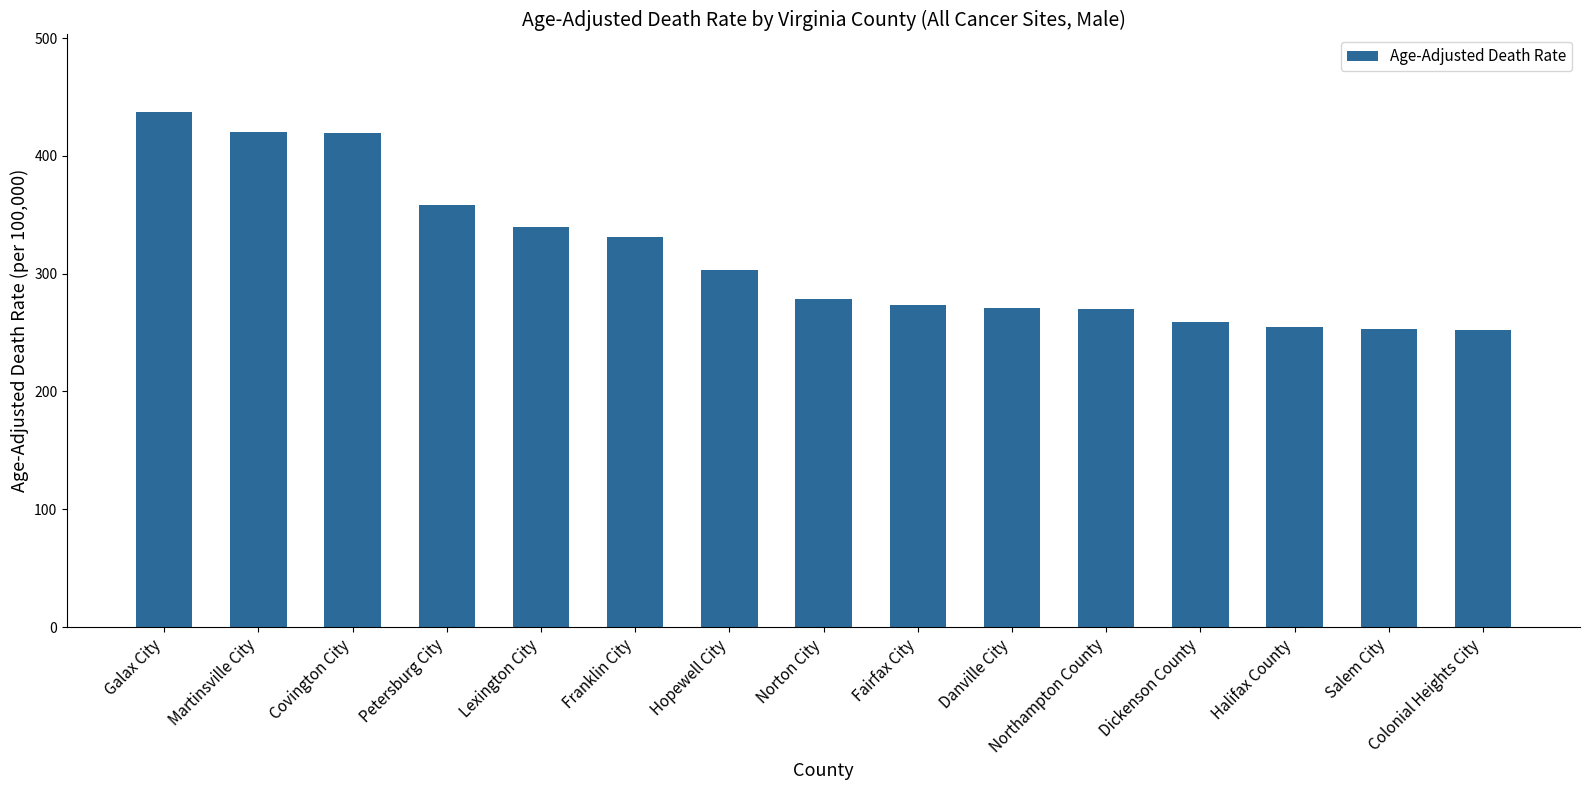

What is the difference between the maximum and minimum values?

184.8